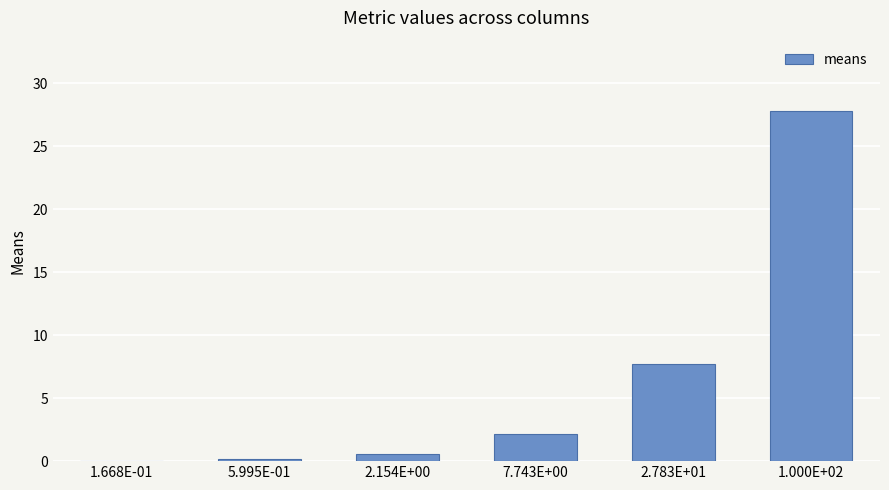

Is it true that the value at 7.743E+00 is 0.6?

False